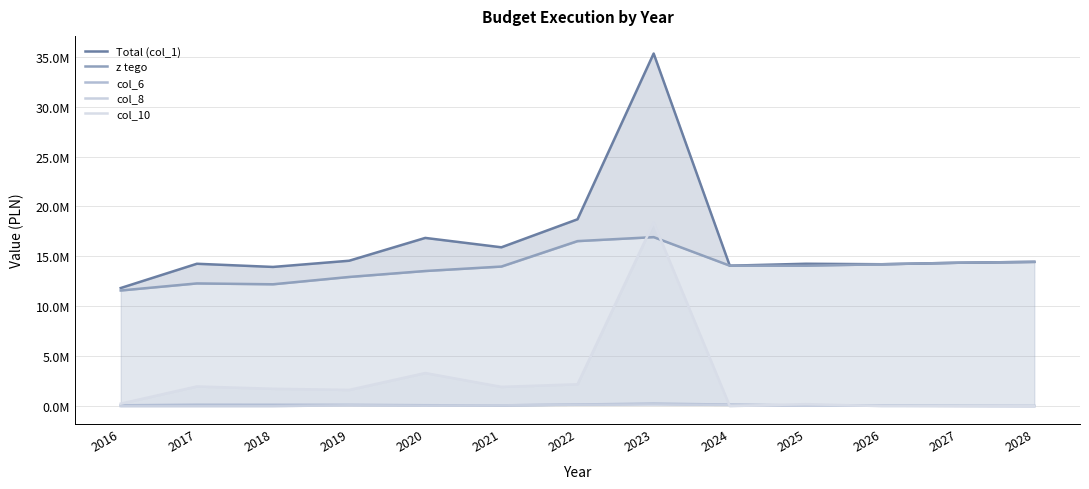

Which series has the largest total across all categories?

Total (col_1)